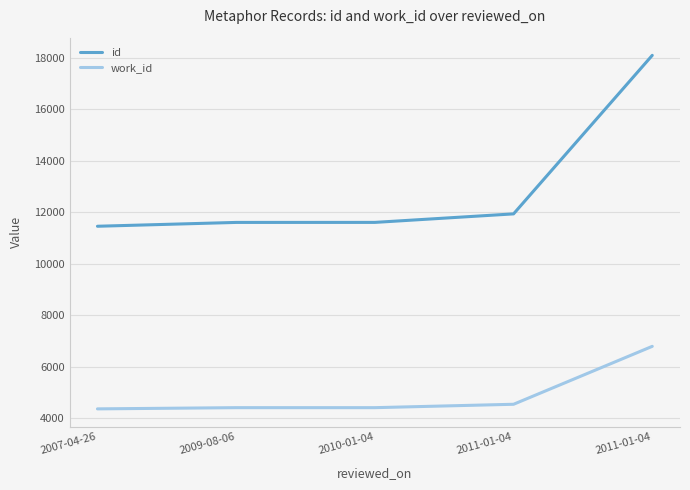

What is the difference between the highest and lowest values at 2011-01-04?

7399